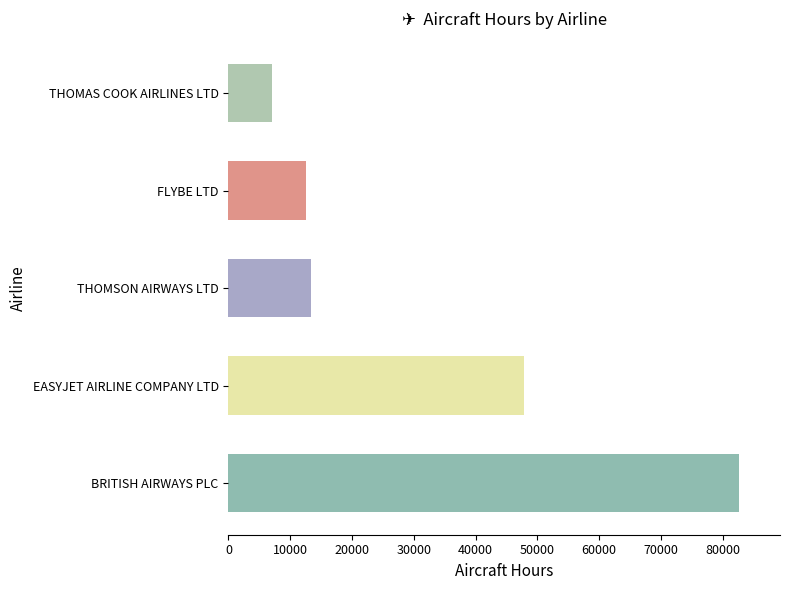

Between THOMSON AIRWAYS LTD and THOMAS COOK AIRLINES LTD, which is larger?

THOMSON AIRWAYS LTD